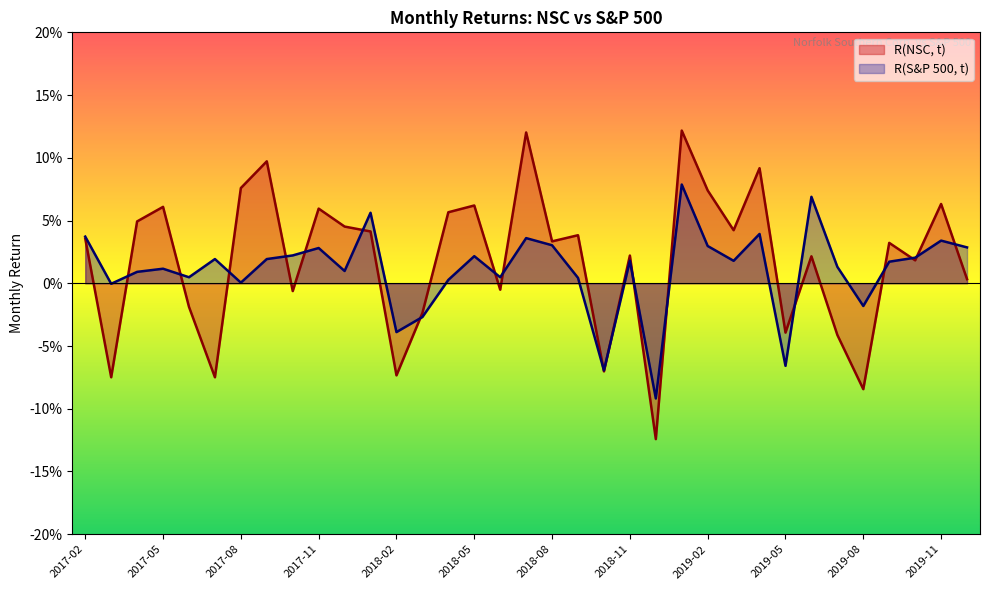

What position from the left is 2018-02?

13